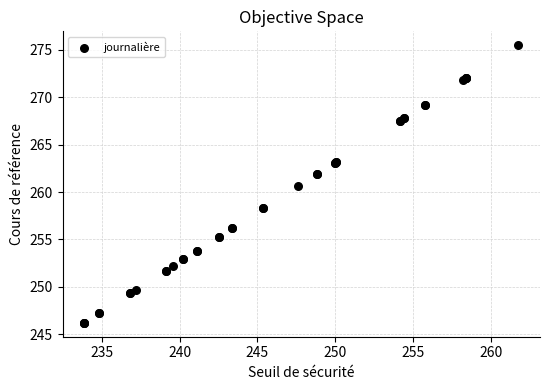

What Y value in the scatter plot is closest to 260?

260.6